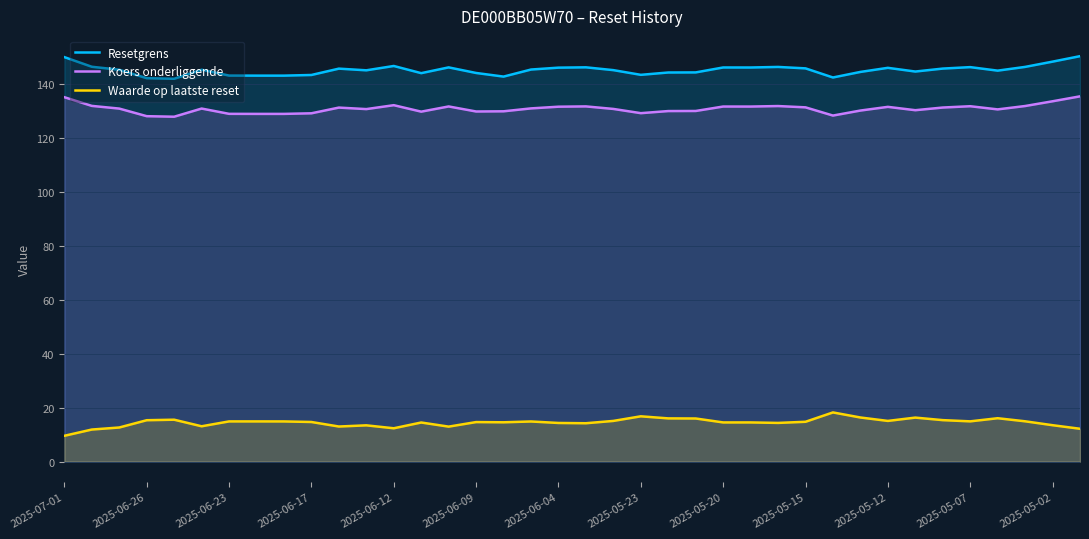

At 2025-06-09, list the series in order from largest to smallest.

Resetgrens, Koers onderliggende, Waarde op laatste reset